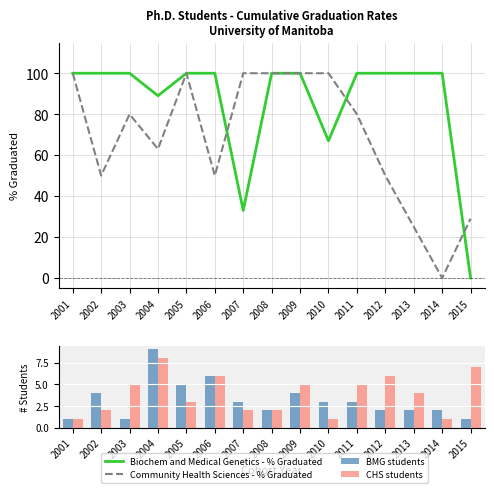

What is the spread (max minus min) of values at 2015?

29